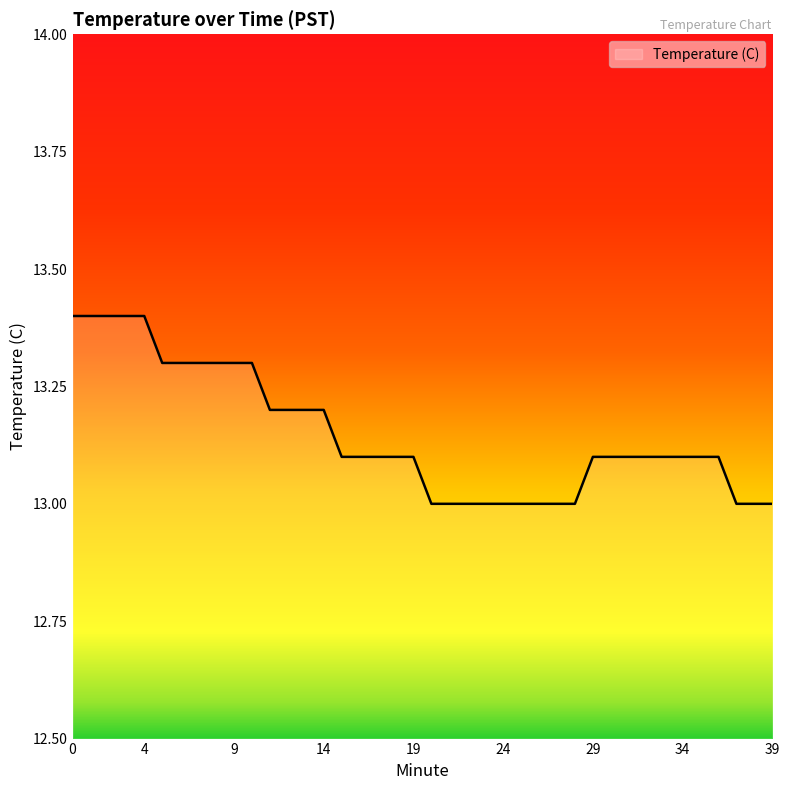

What is the maximum value shown in the chart?

13.4